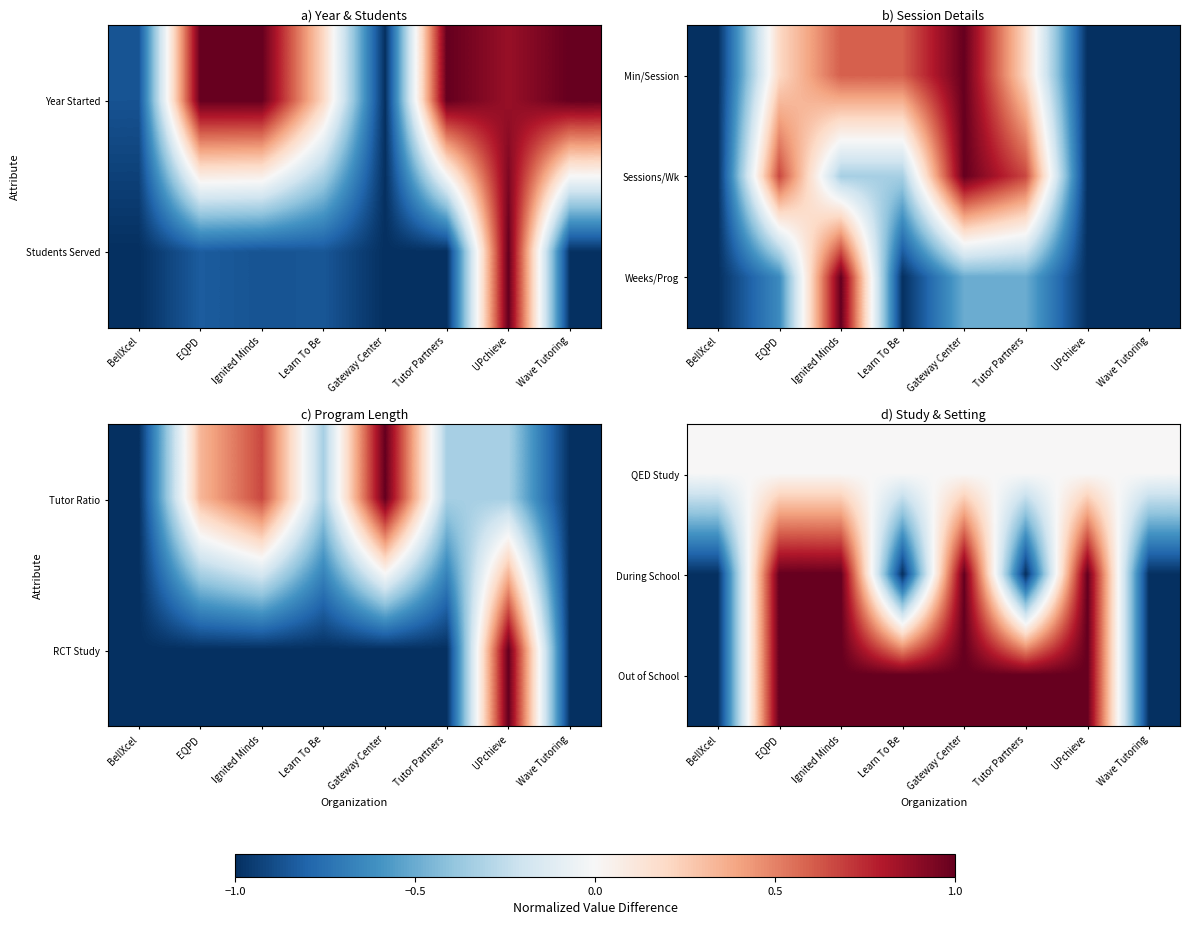

What is the difference between the Out of School values at Tutor Partners and Wave Tutoring?

2